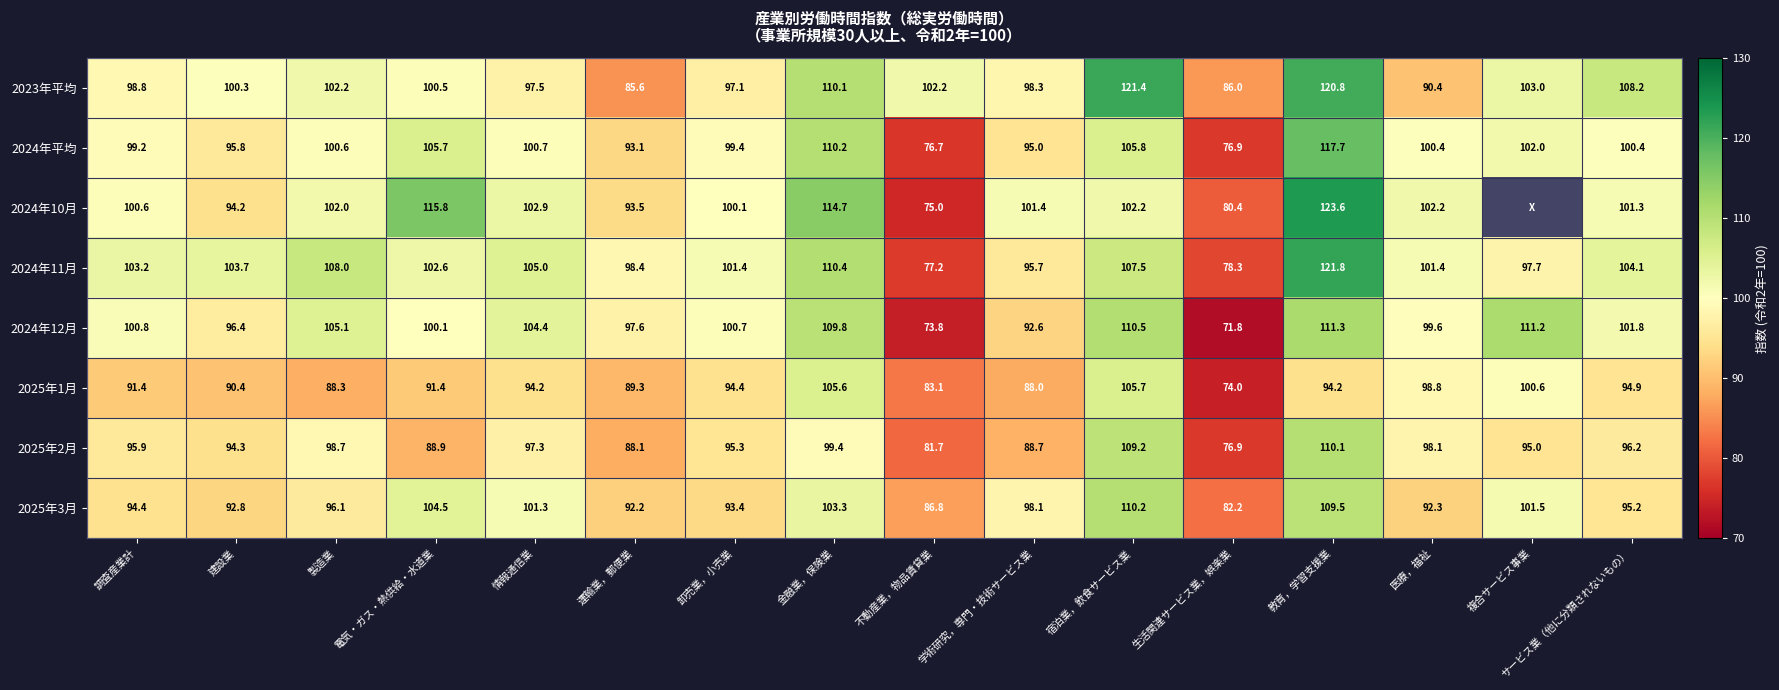

What is the difference between the 2025年1月 values at 電気・ガス・熱供給・水道業 and 製造業?

3.1